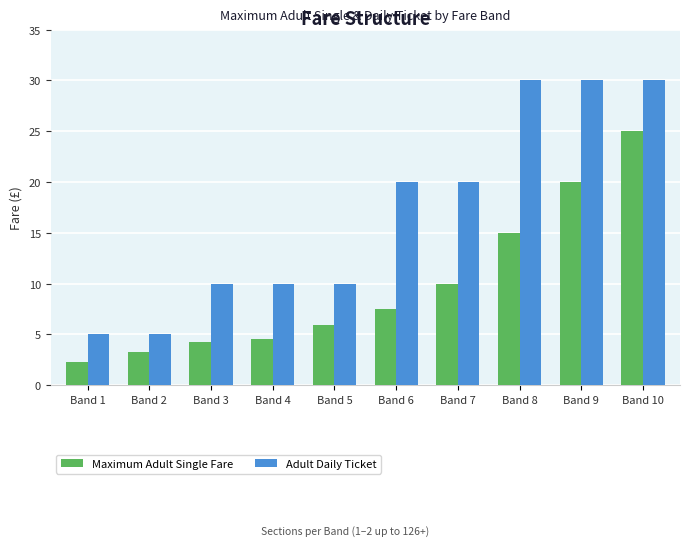

Which series has the largest total across all categories?

Adult Daily Ticket